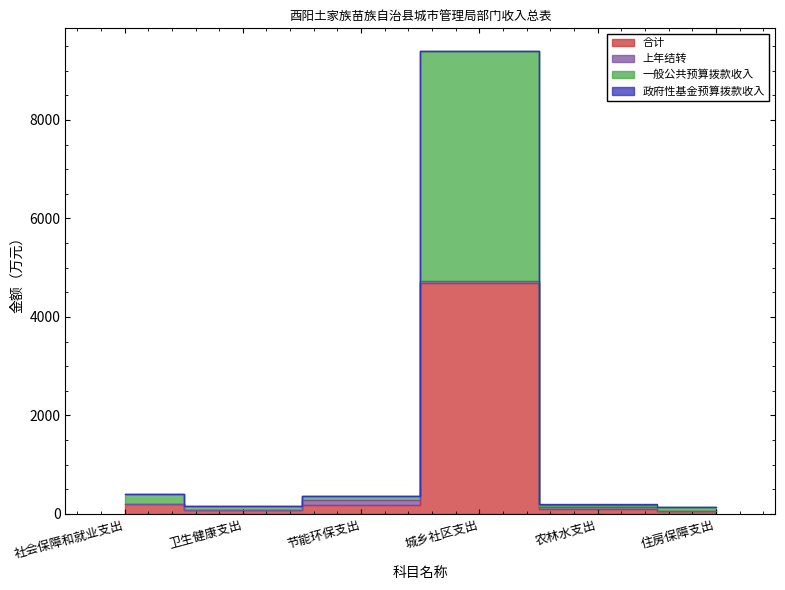

True or false: 一般公共预算拨款收入 and 合计 intersect in this chart.

False